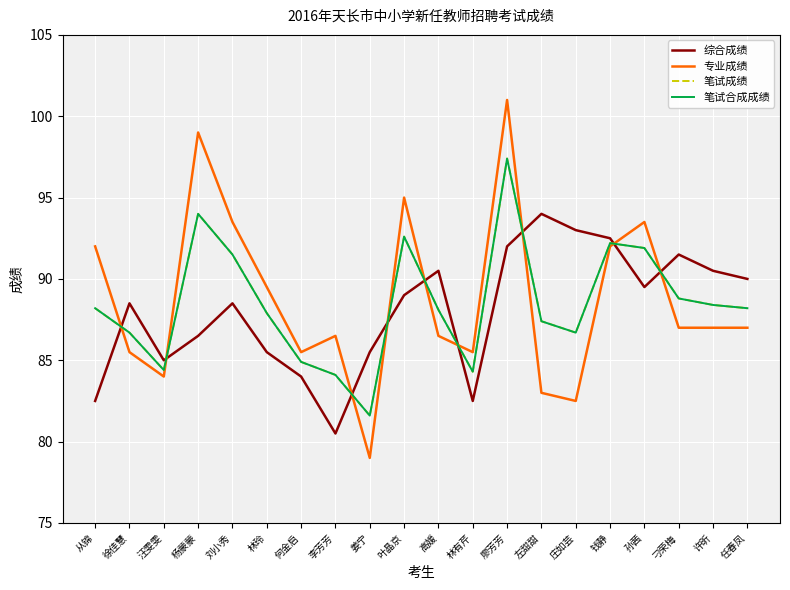

What is the difference between the maximum and minimum values in the 笔试合成成绩 series?

15.8